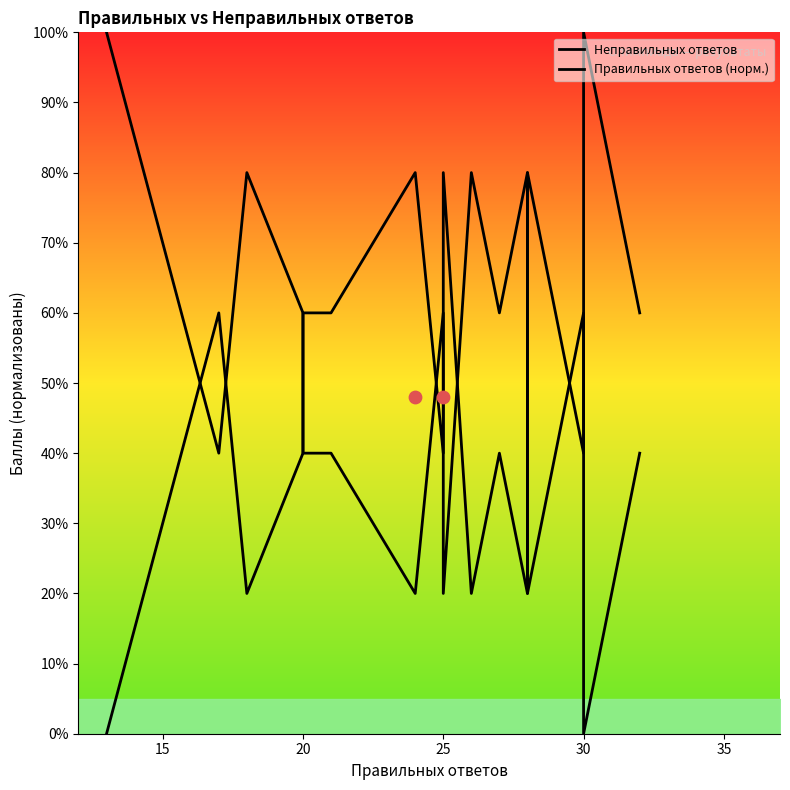

Which series contains the lowest Y value?

Неправильных ответов